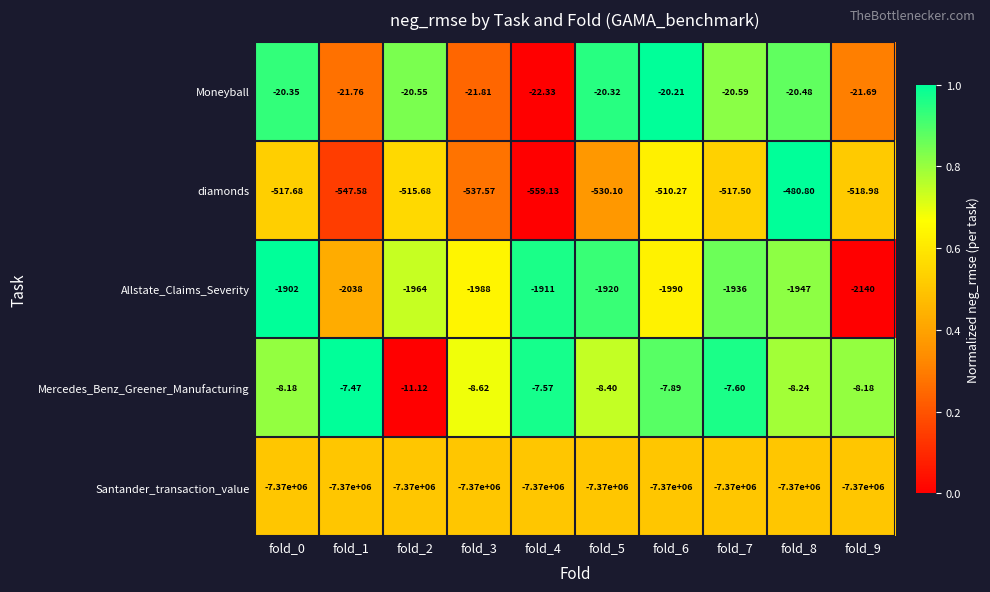

How many categories are shown in the chart?

10